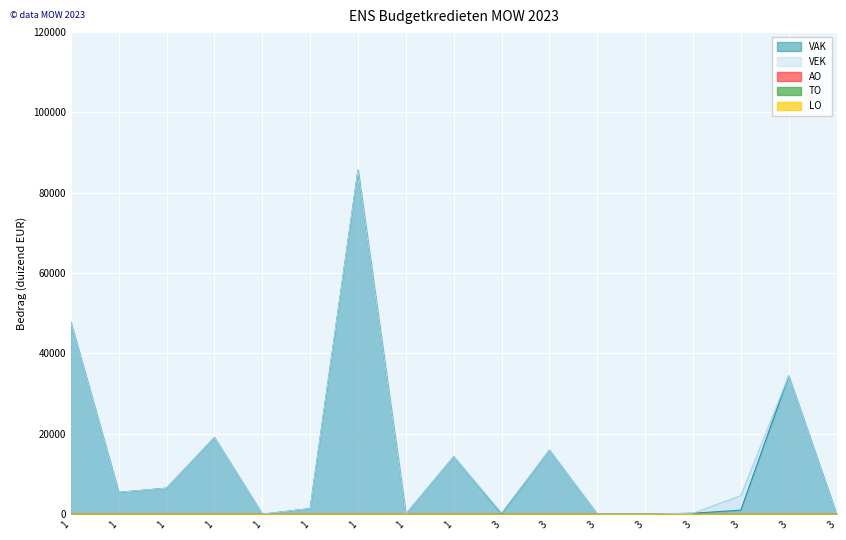

How many lines are shown in the chart?

5